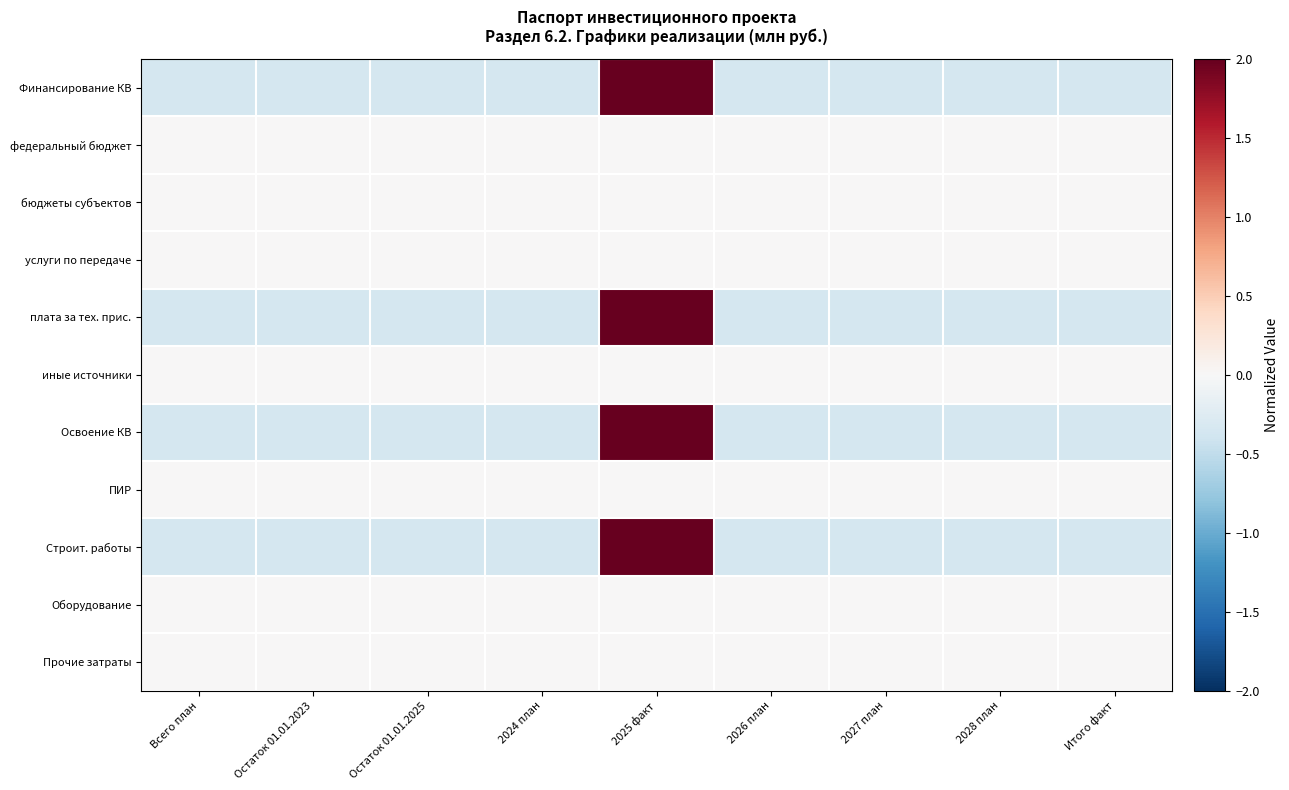

At how many categories does at least one series exceed 1?

1